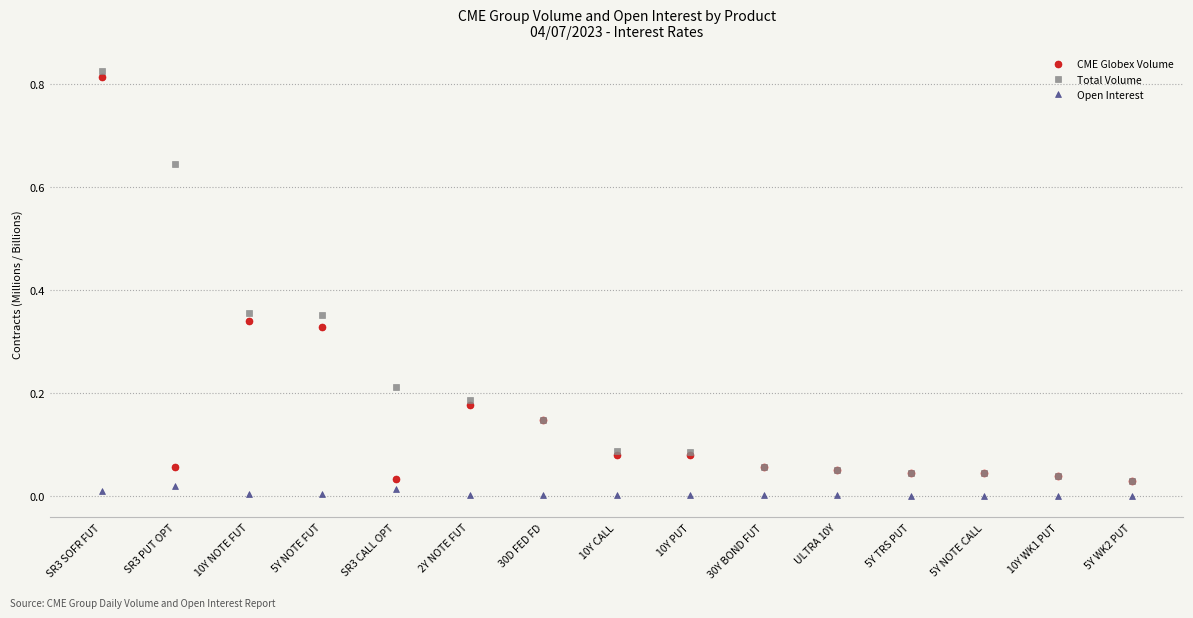

How many lines are shown in the chart?

3